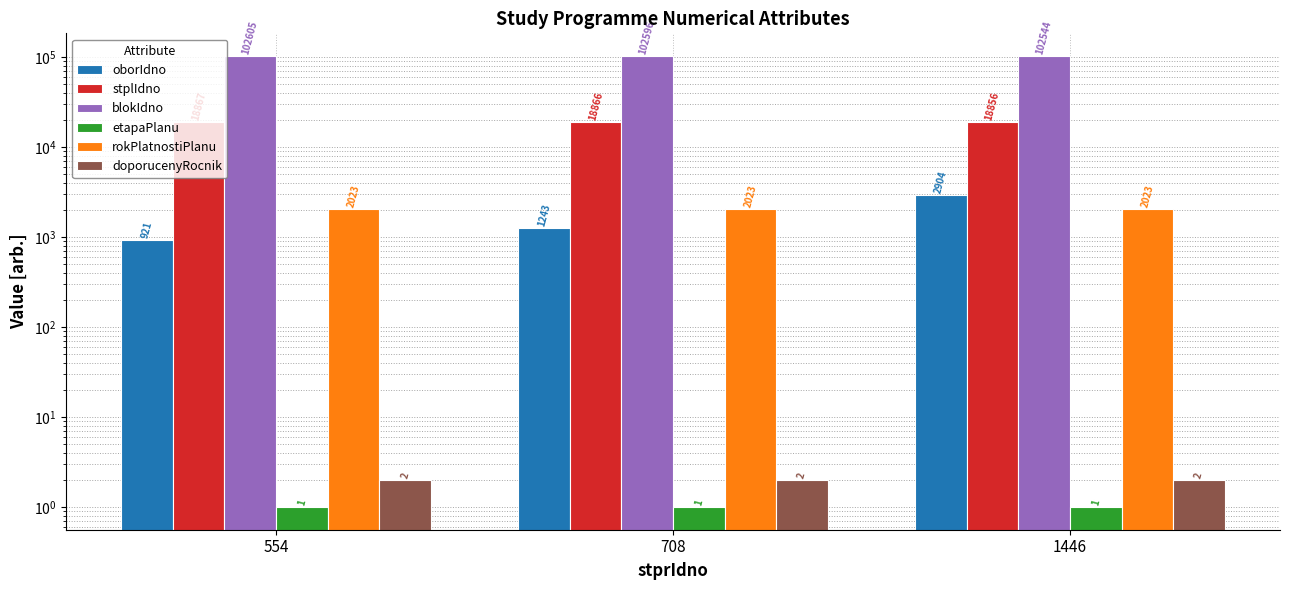

True or false: rokPlatnostiPlanu has a value of 2023 at 554.

True